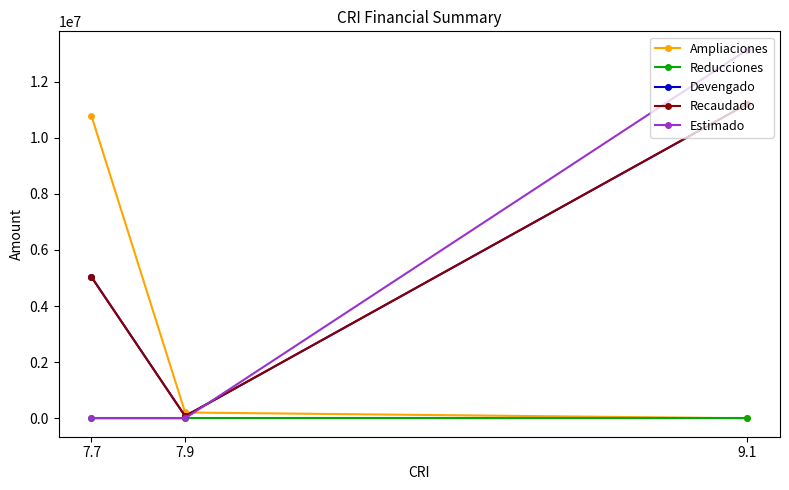

At how many categories does at least one series exceed 2525024?

2